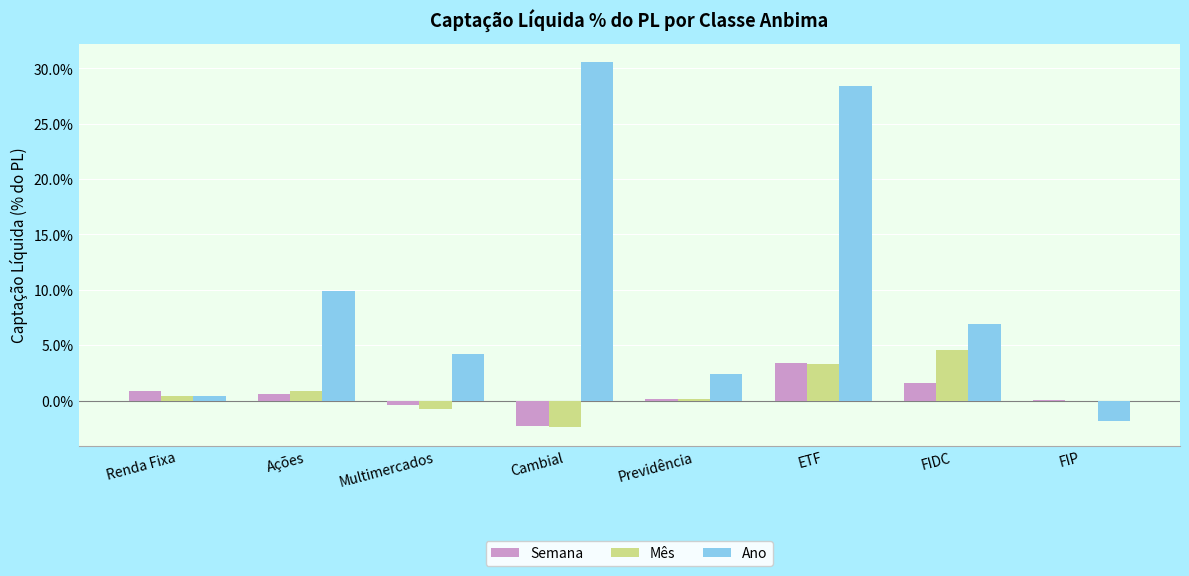

What is the difference between the Semana values at FIP and Ações?

0.5